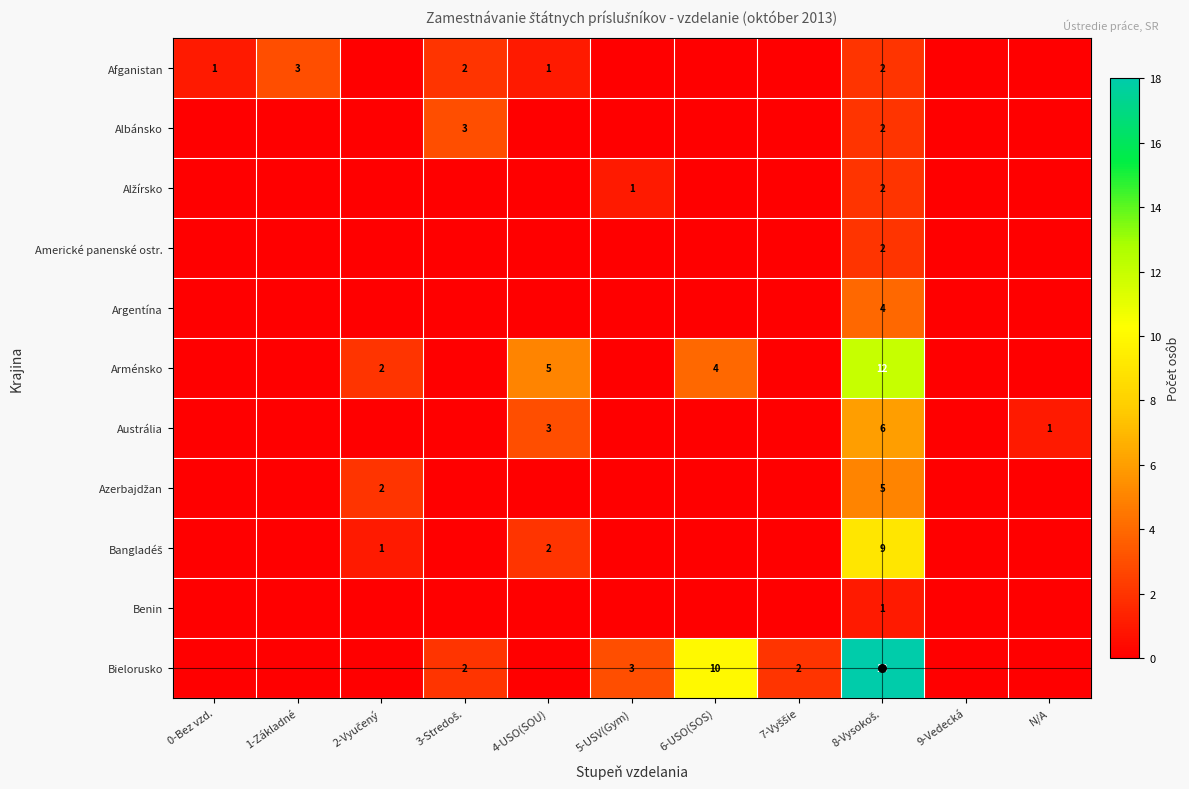

Rank the categories by Arménsko value from lowest to highest.

0-Bez vzd., 1-Základné, 3-Stredoš., 5-USV(Gym), 7-Vyššie, 9-Vedecká, N/A, 2-Vyučený, 6-USO(SOS), 4-USO(SOU), 8-Vysokoš.